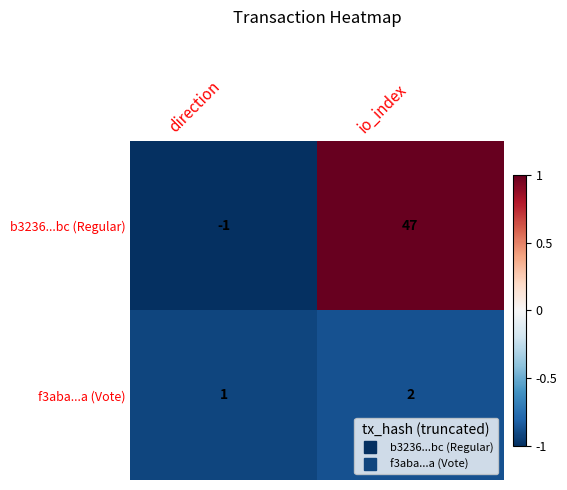

How many data points does each series have?

2